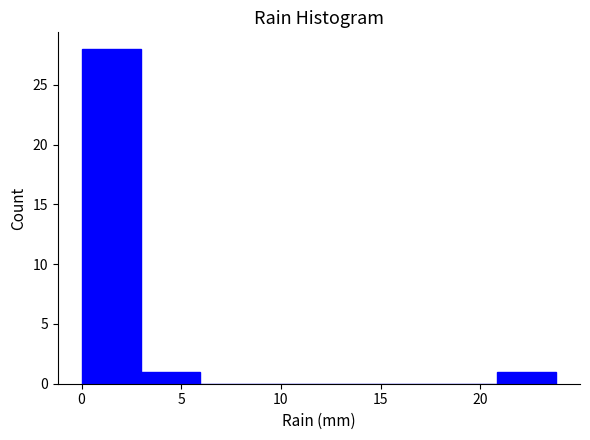

Reading left to right, transcribe this chart: for each bar, give the range it covers on the x-axis and its height. Neither the bar edges nor the heights are printed on the chart, so give them approximately, as read against the axes.

0 to 3: 28
3 to 6: 1
6 to 9: 0
9 to 12: 0
12 to 15: 0
15 to 18: 0
18 to 21: 0
21 to 24: 1